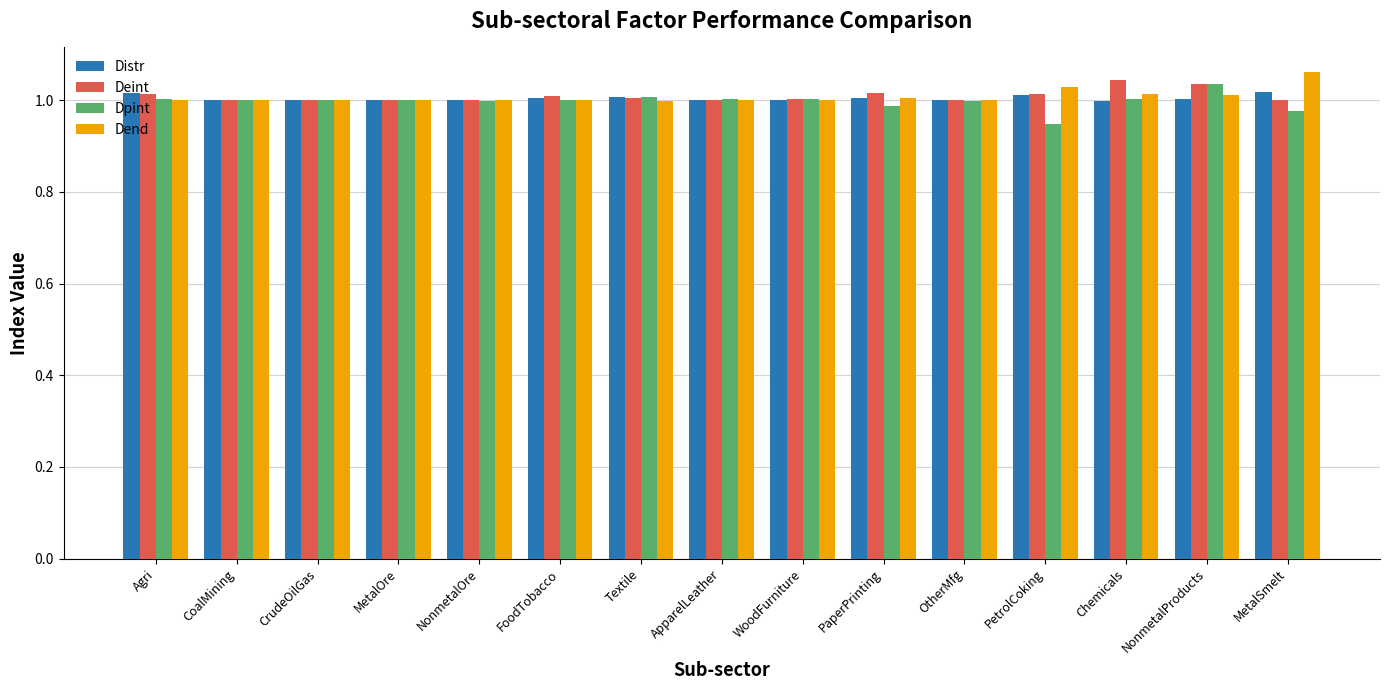

At which label is Dpint closest to 0?

PetrolCoking